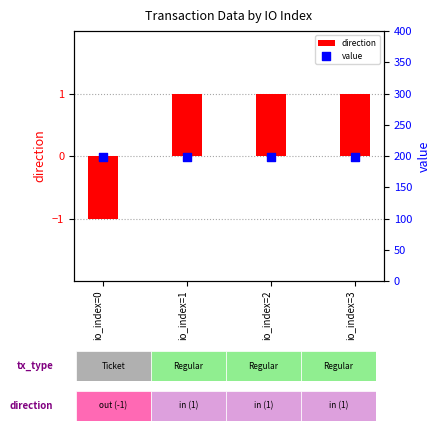

Which series contains the highest Y value?

value